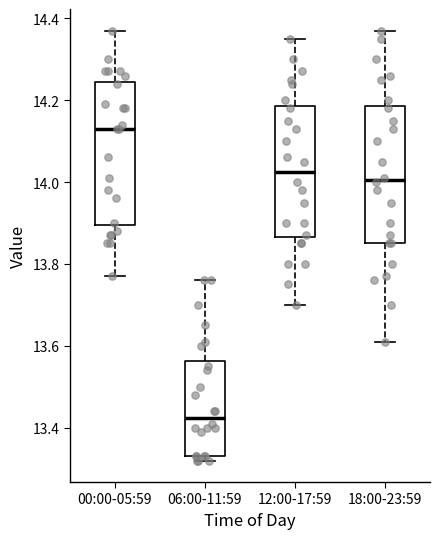

Reading left to right, read every box against the y-axis: the position of its median line, the range the box covers, and the ends of its whiskers. The values are not printed on the chart, so give them approximately, as read against the axis.

00:00-05:59: median 14.14, box 13.90 to 14.24, whiskers 13.78 to 14.38
06:00-11:59: median 13.42, box 13.34 to 13.56, whiskers 13.32 to 13.76
12:00-17:59: median 14.02, box 13.86 to 14.18, whiskers 13.70 to 14.36
18:00-23:59: median 14.00, box 13.86 to 14.18, whiskers 13.62 to 14.38